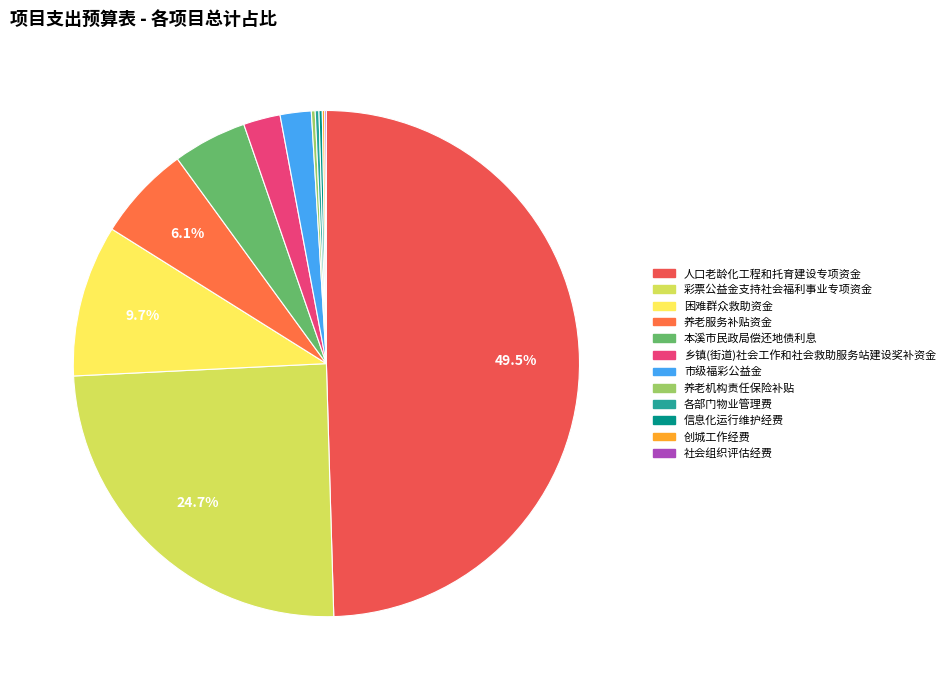

Which slice is the smallest?

社会组织评估经费